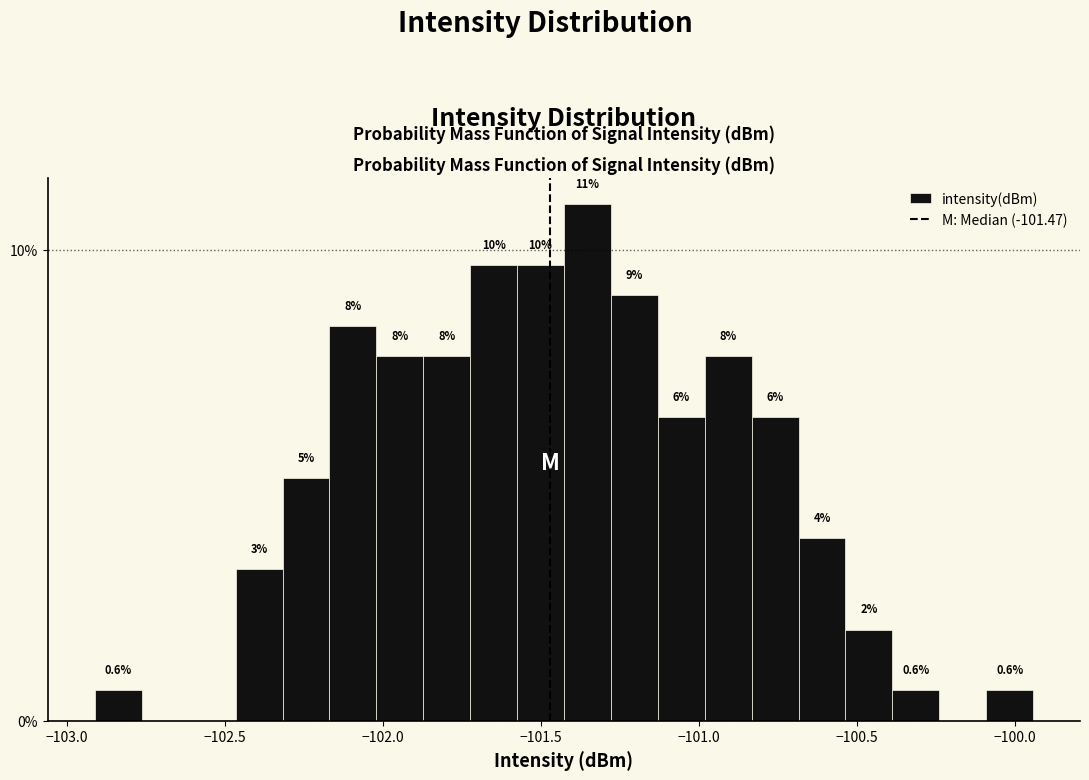

Around what value on the x-axis is the tallest bar? Give the approximate position of its centre, as read against the axis.

-101.35